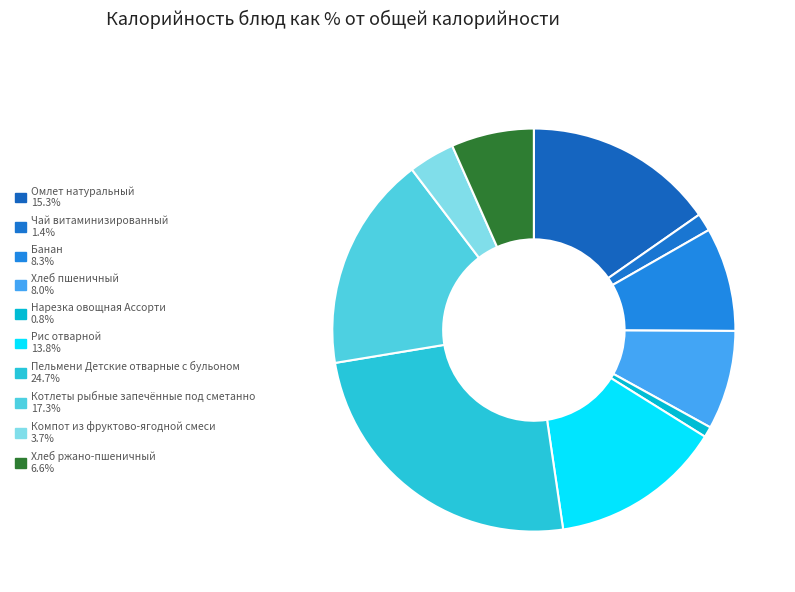

Combined, do Пельмени Детские отварные с бульоном and Чай витаминизированный account for over 50%?

No